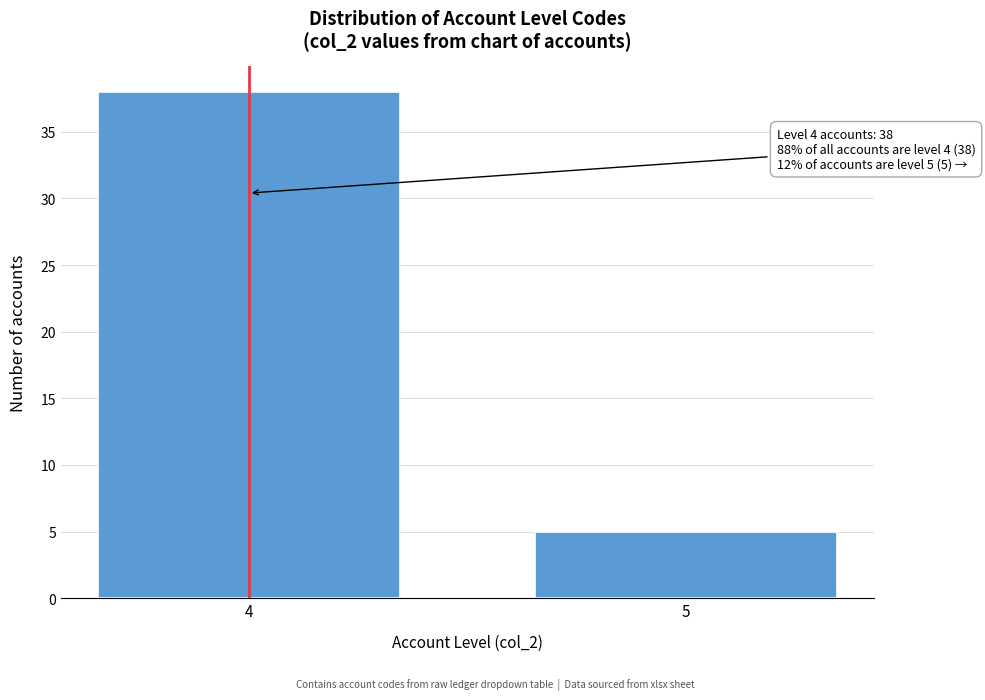

Reading left to right, list all the values displayed in this chart.

4=38	5=5